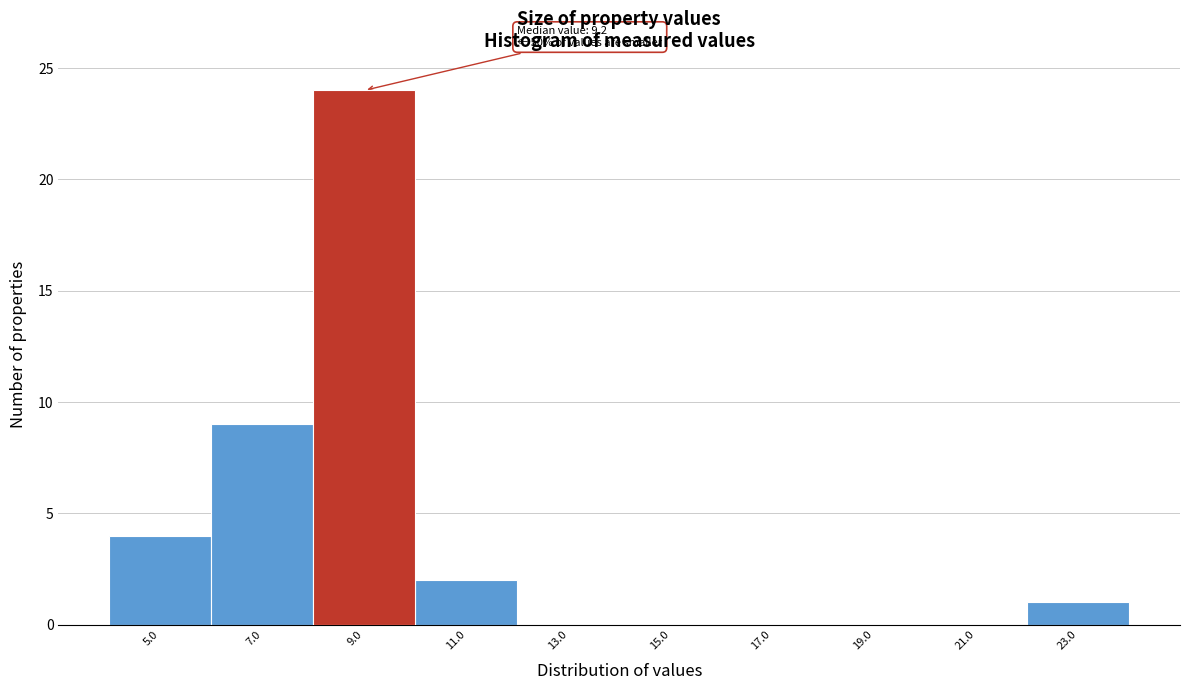

Reading left to right, what are all the values shown in this chart?

5.0=4	7.0=9	9.0=24	11.0=2	13.0=0	15.0=0	17.0=0	19.0=0	21.0=0	23.0=1